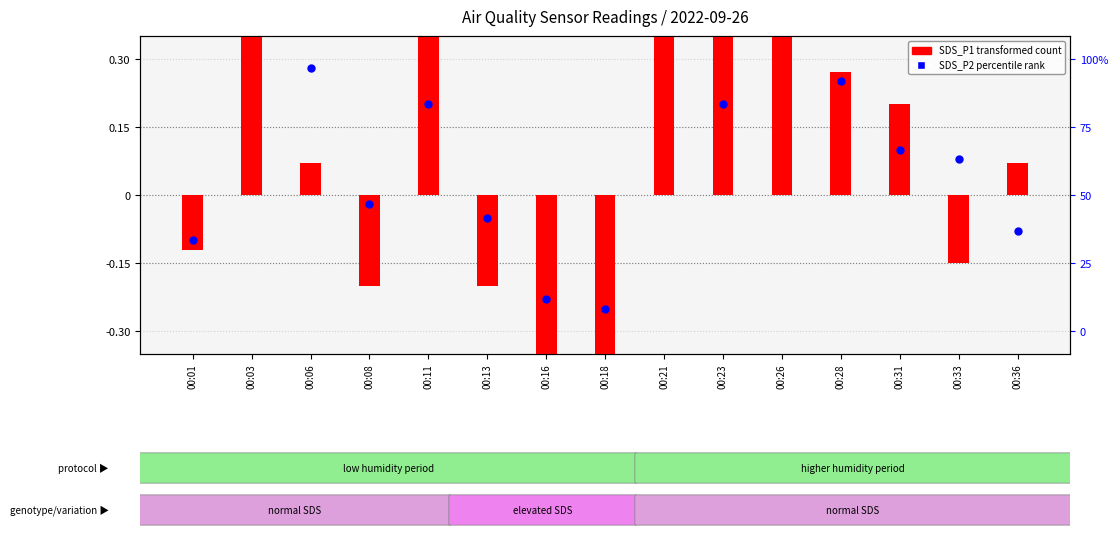

Is the value of SDS_P2 (percentile rank) at 00:31 greater than the value of SDS_P1 (transformed) at 00:01?

Yes